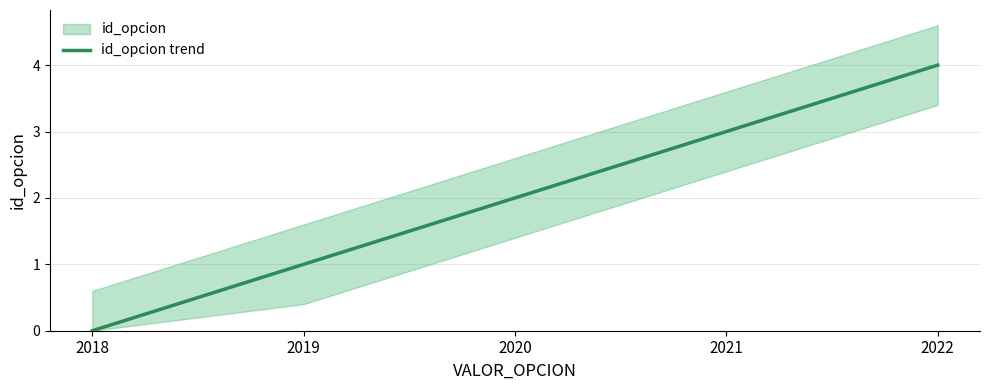

Does the chart have visible grid lines?

Yes